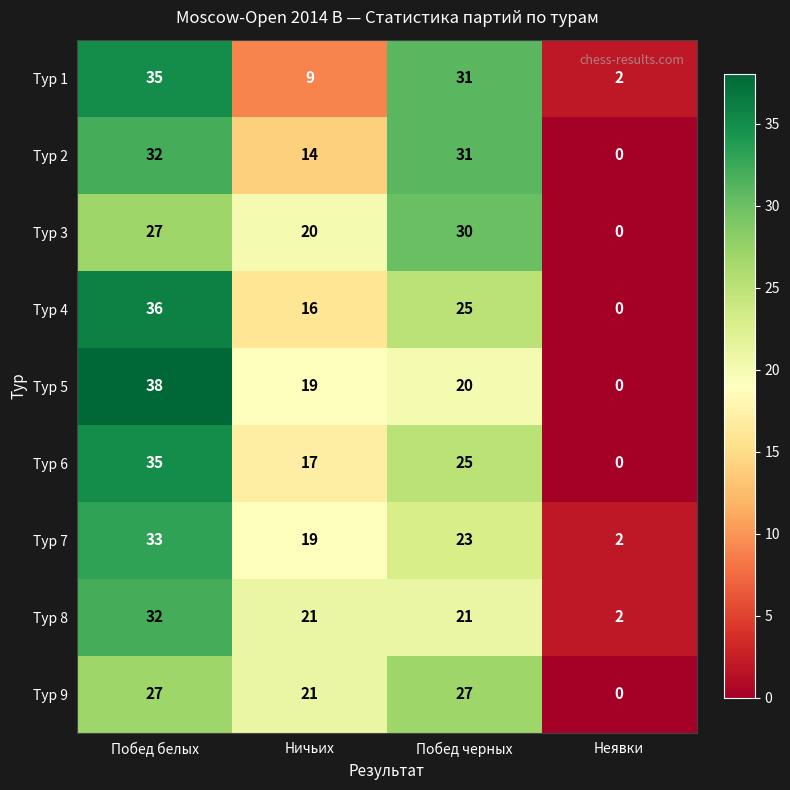

True or false: Тур 8 has a value of 3 at Неявки.

False